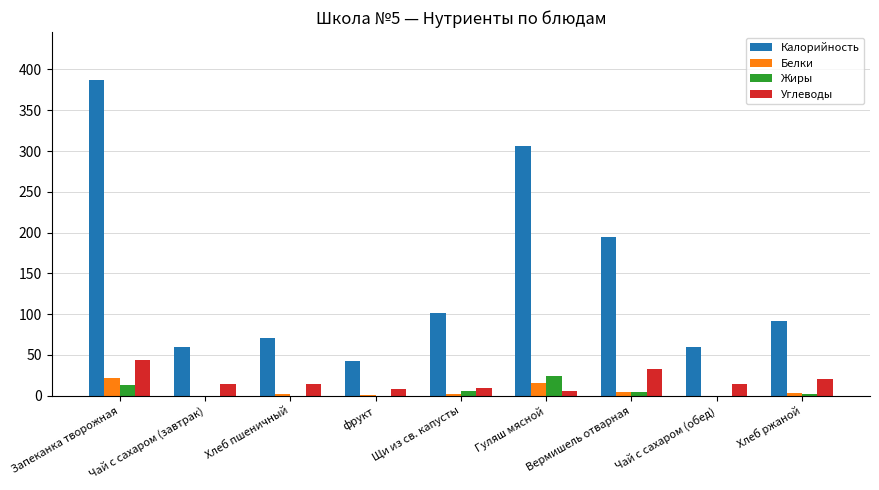

What is the maximum value shown in the chart?

387.7